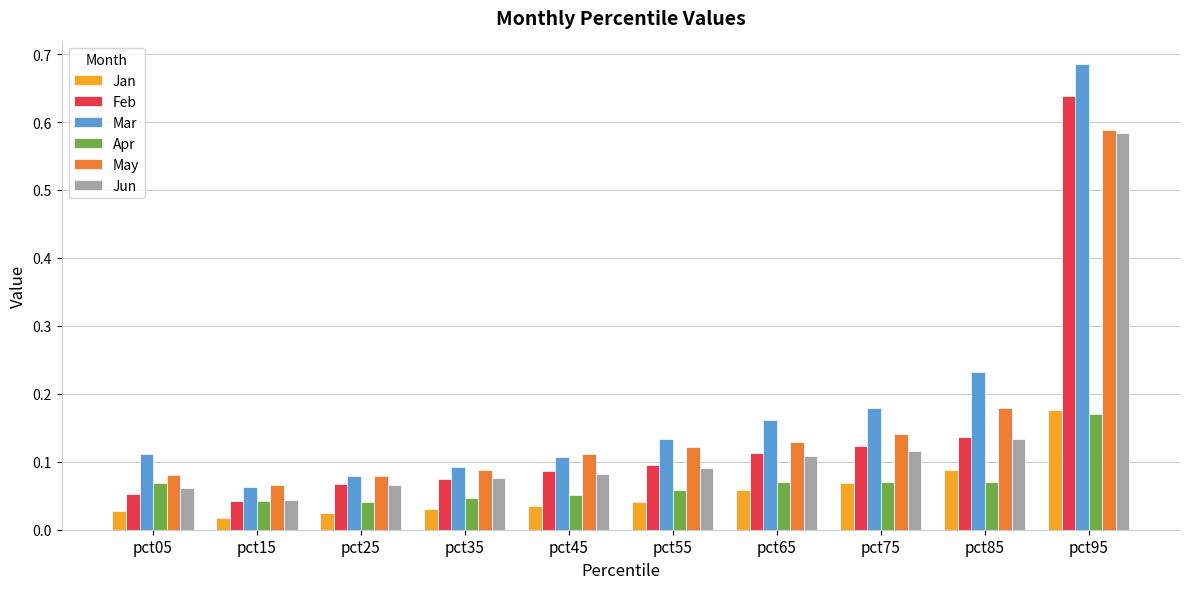

At which category is the sum across all series the highest?

pct95